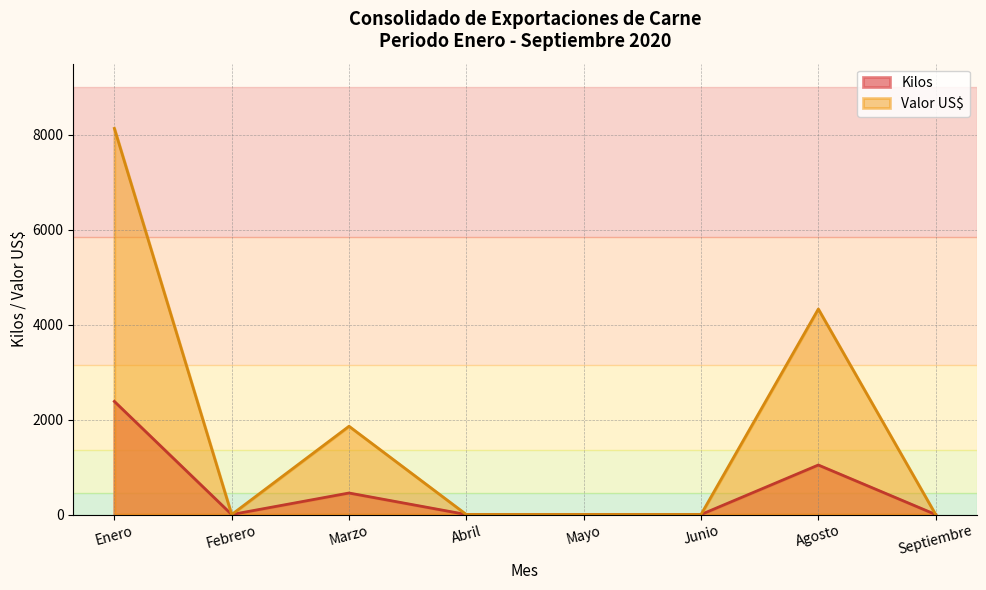

Which label corresponds to the largest value in the chart?

Enero